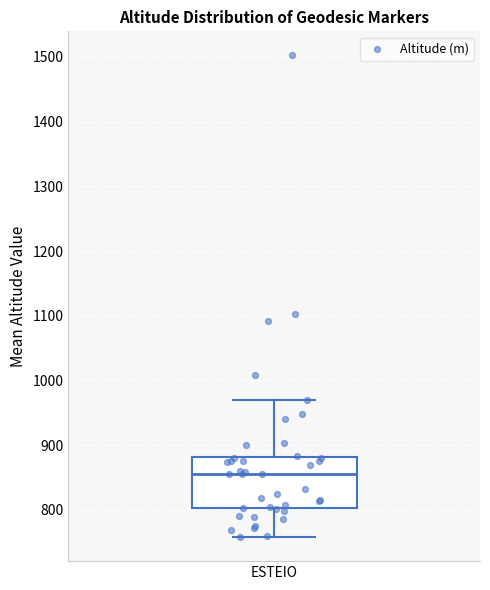

Transcribe this box plot: give where the median line is, the range the box spans, and where the two whiskers end, as read against the y-axis. The values are not printed on the chart, so give them approximately, as read against the axis.

median 860, box 800 to 880, whiskers 760 to 970